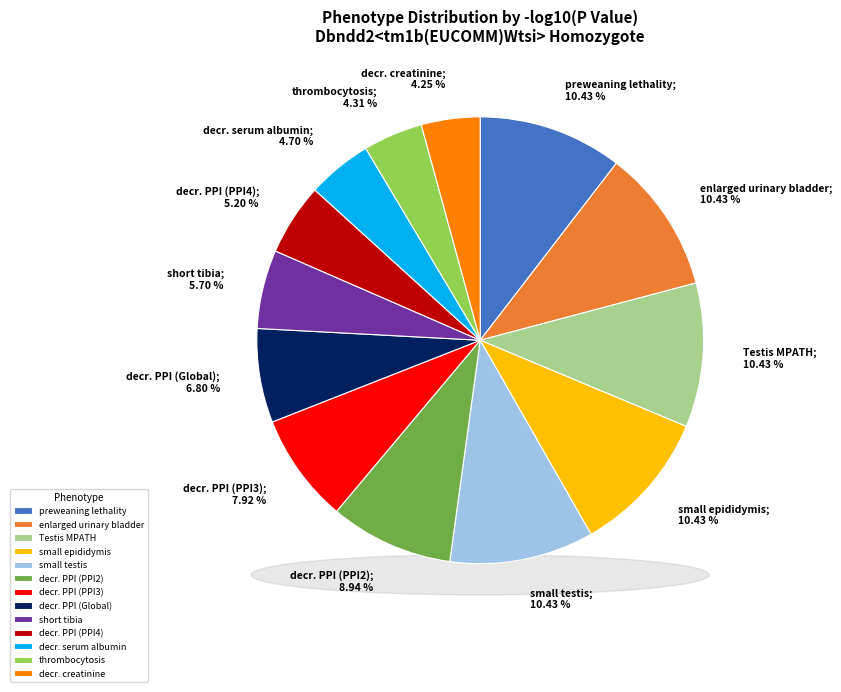

How many slices are in this pie chart?

13